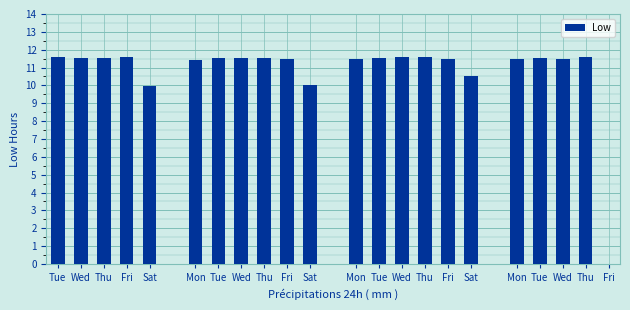

What is the sum of all values?

238.0